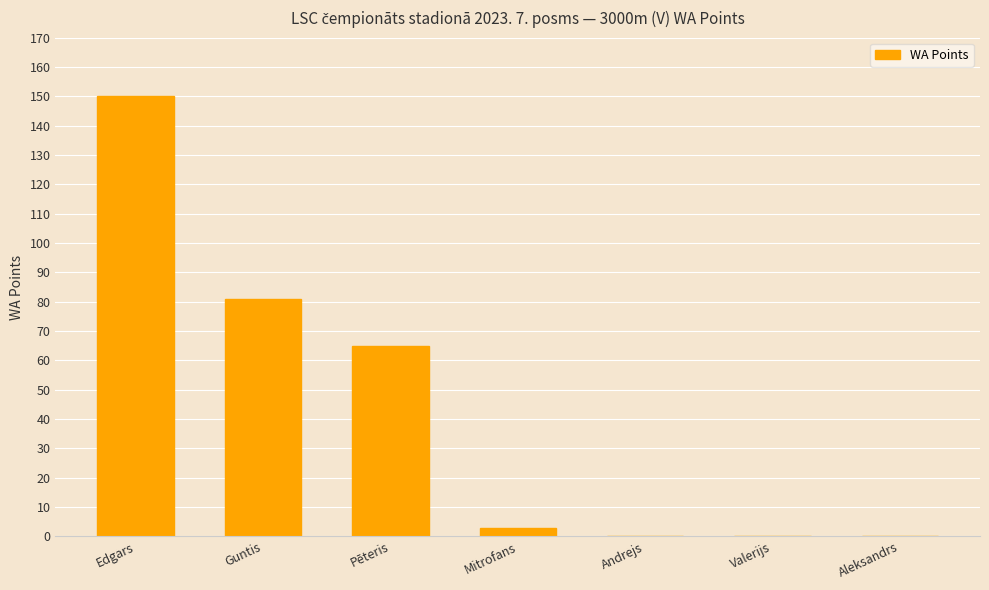

Are the bars horizontal?

No